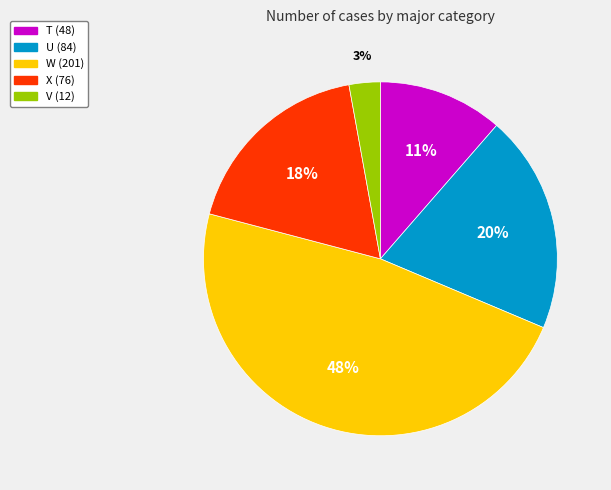

Which slice is the largest?

W (201)